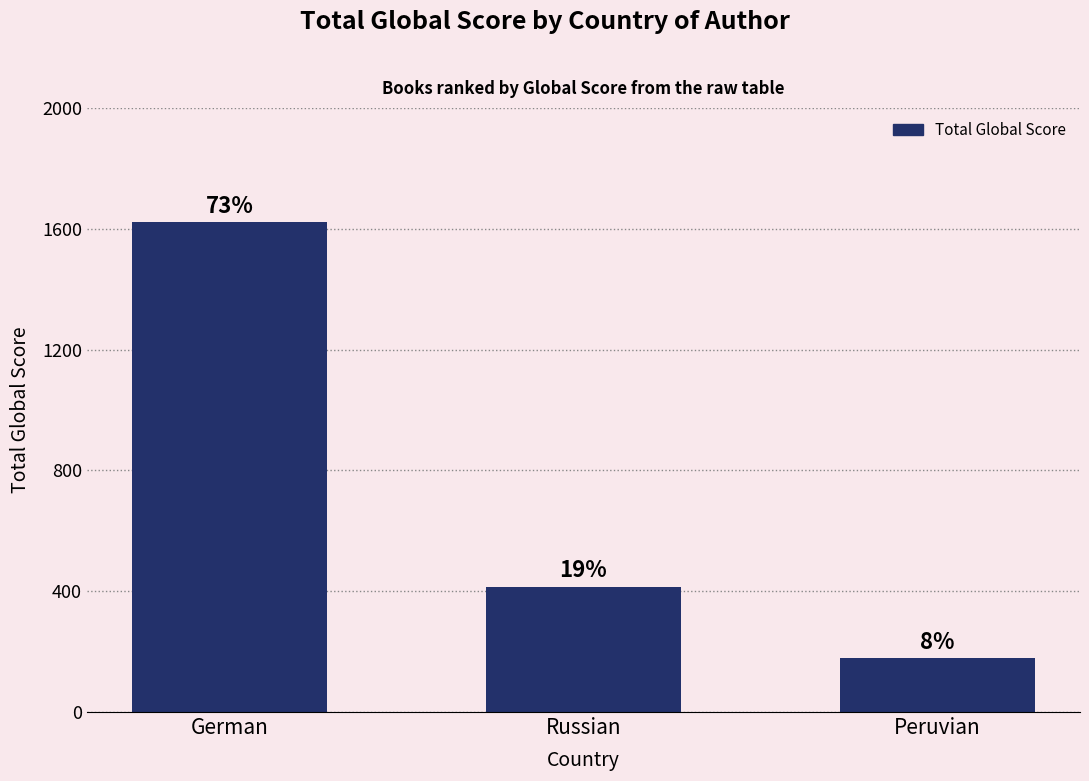

How many bars are there in total?

3